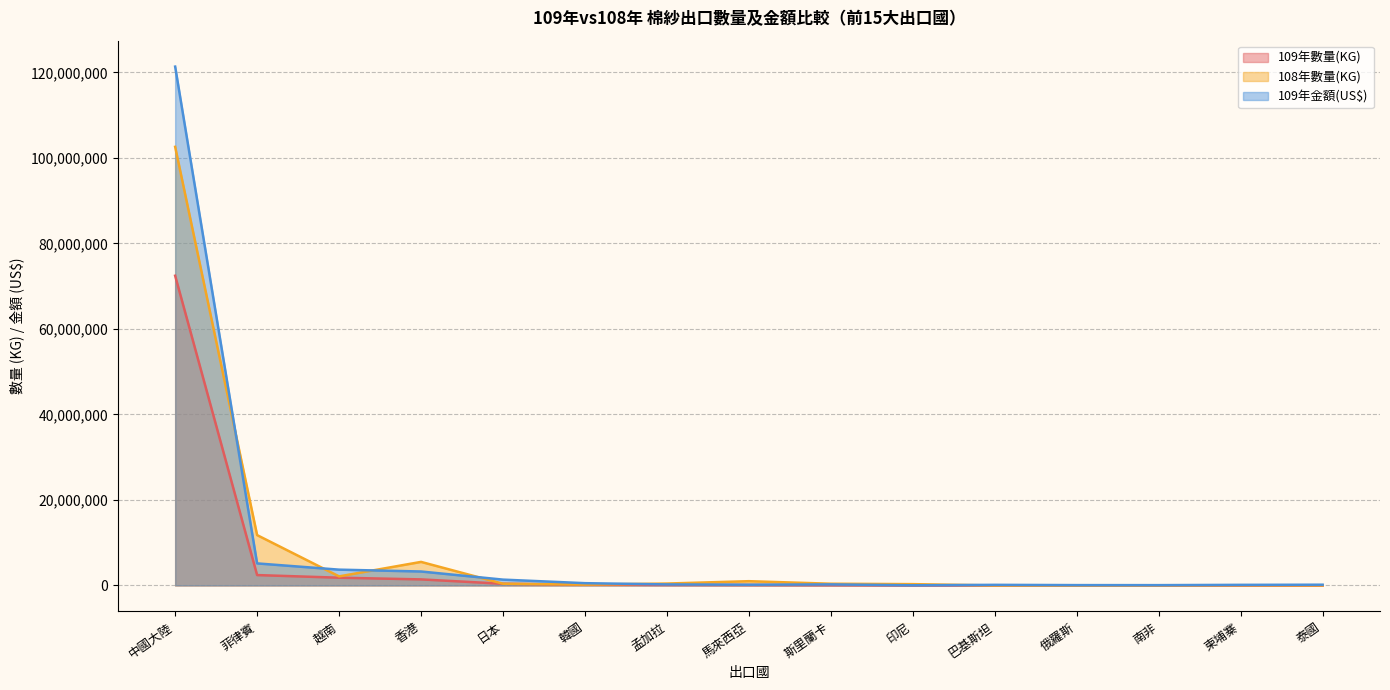

Is the value of 109年數量(KG) at 印尼 greater than the value of 109年金額(US$) at 菲律賓?

No